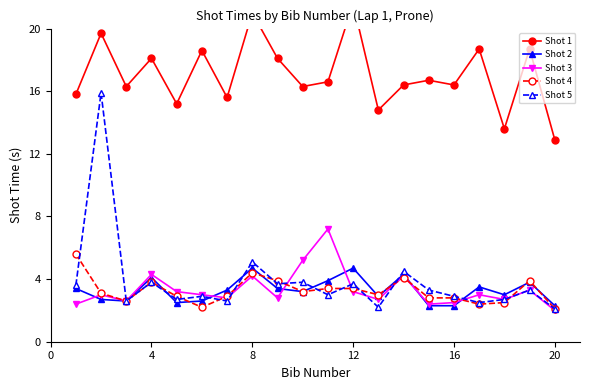

True or false: Shot 5 has more than 0 interior local peaks.

True